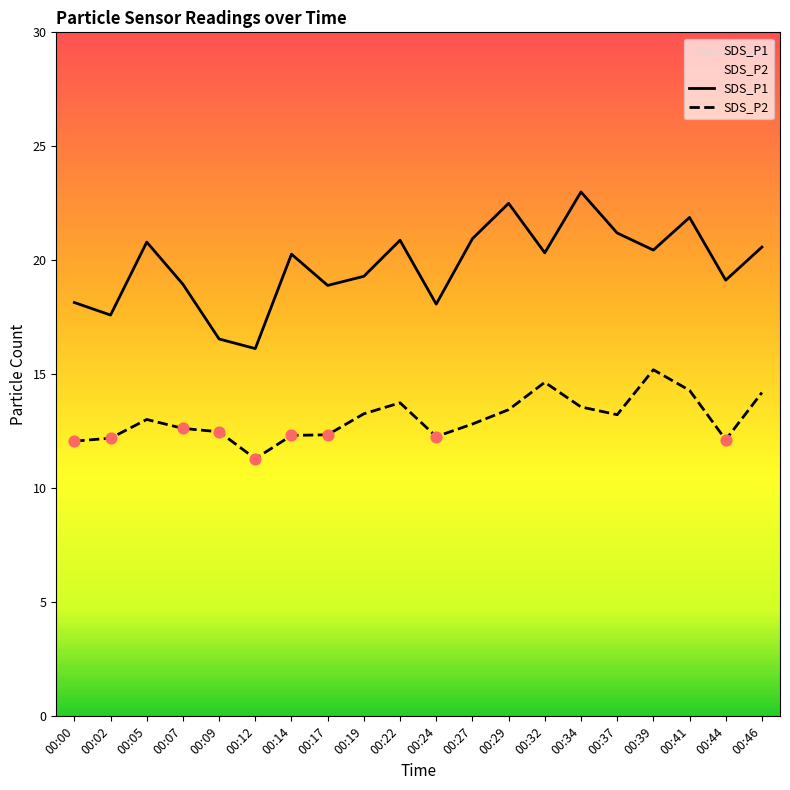

What is the total value across all series at 00:46?

34.8